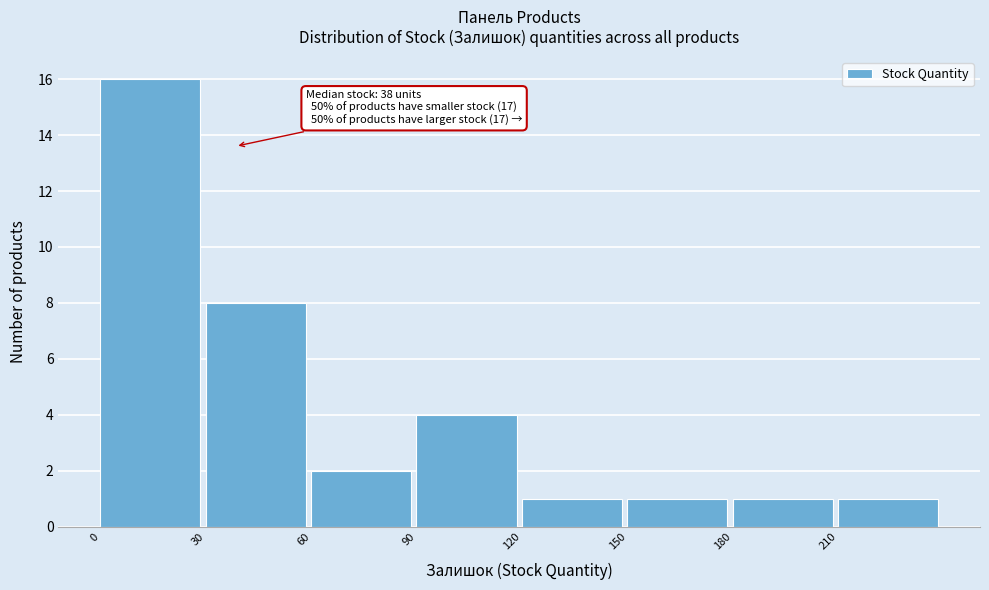

Which range on the x-axis has the tallest bar?

0 to 30